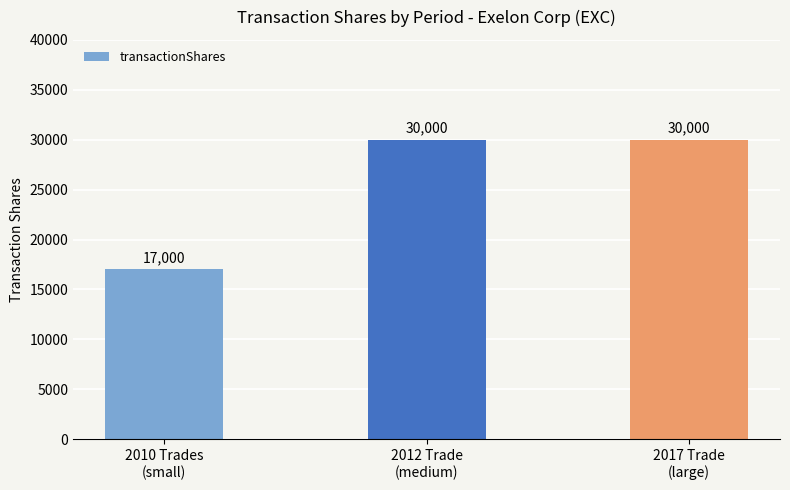

What is the sum of the values at 2017 Trade
(large) and 2010 Trades
(small)?

47000